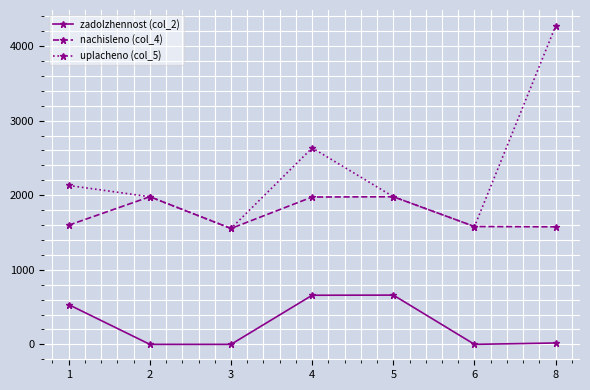

True or false: nachisleno (col_4) has more than 2 points higher than both neighbors.

False